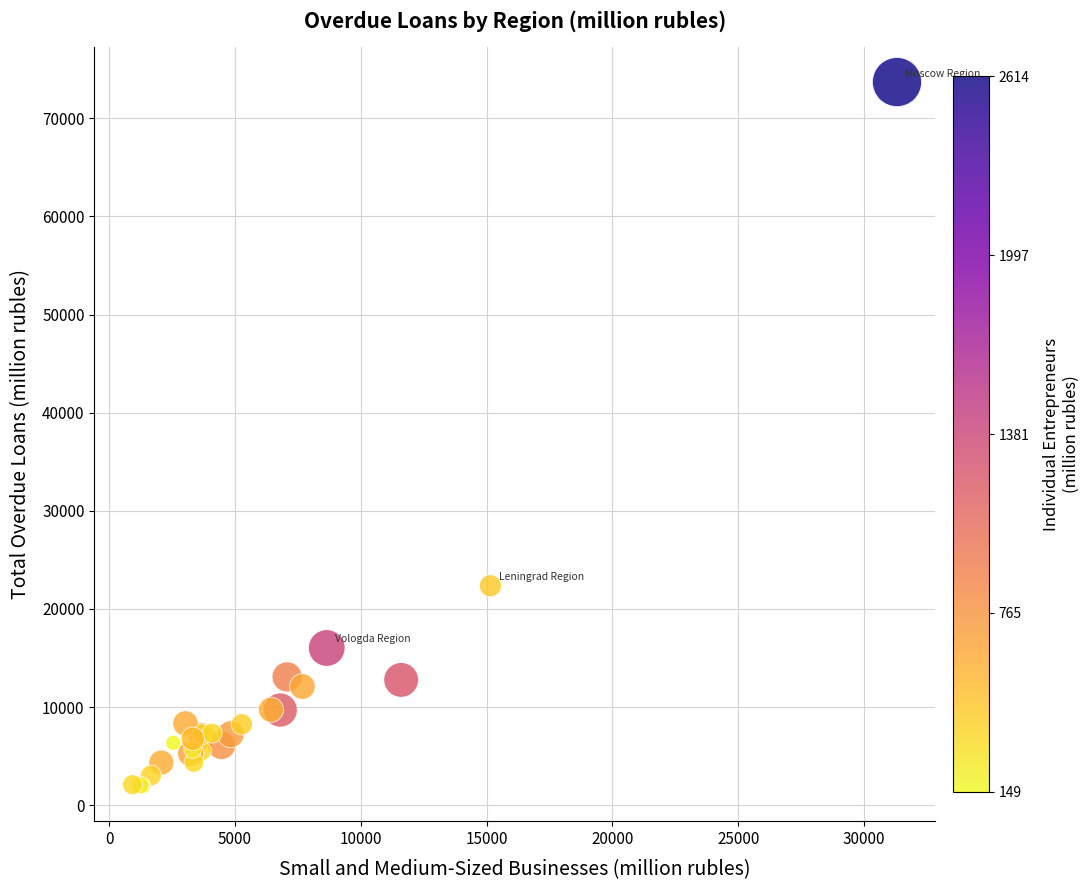

What Y value in the scatter plot is closest to 37828?

22361